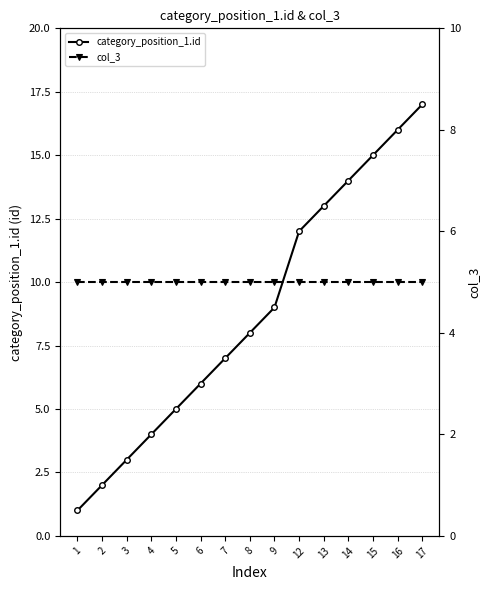

Which label corresponds to the largest value in the chart?

17